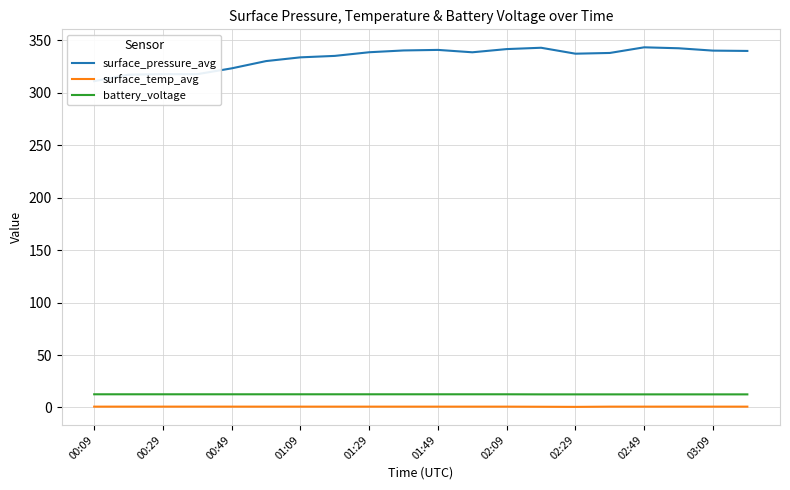

Which series has the widest spread of values?

surface_pressure_avg